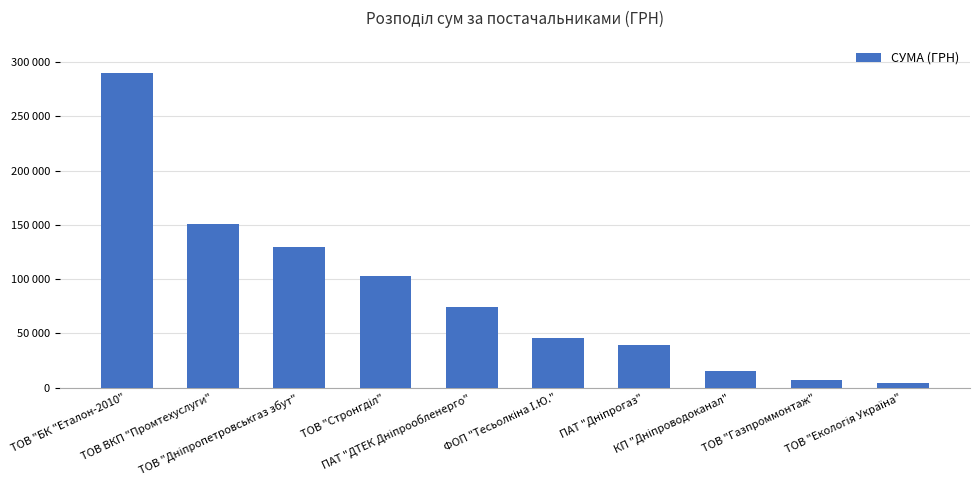

Does the chart contain any negative values?

No